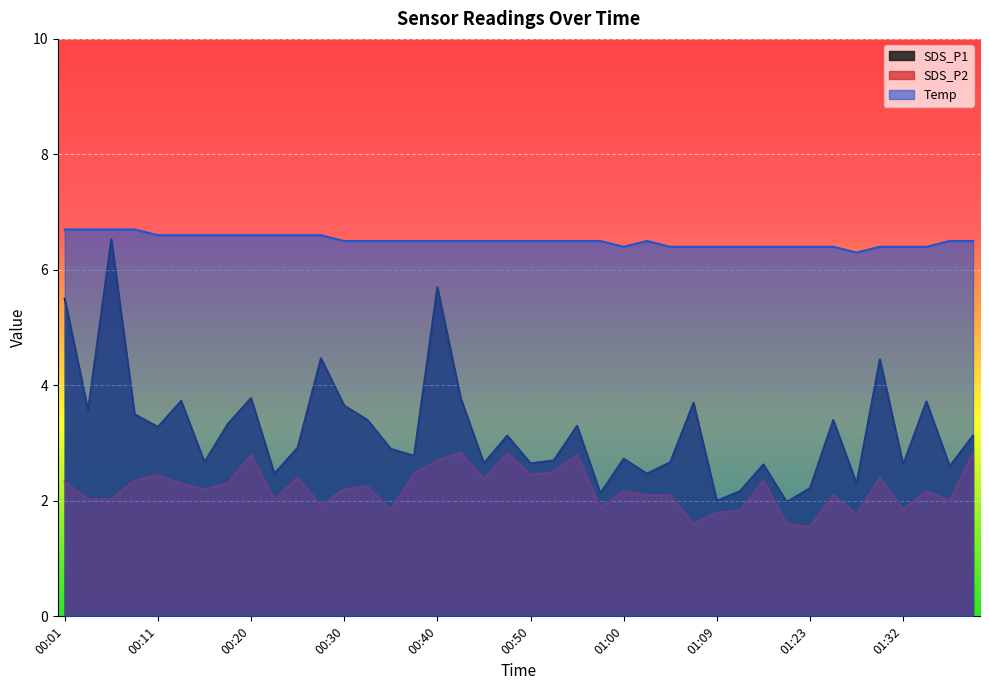

How many data points does each series have?

40